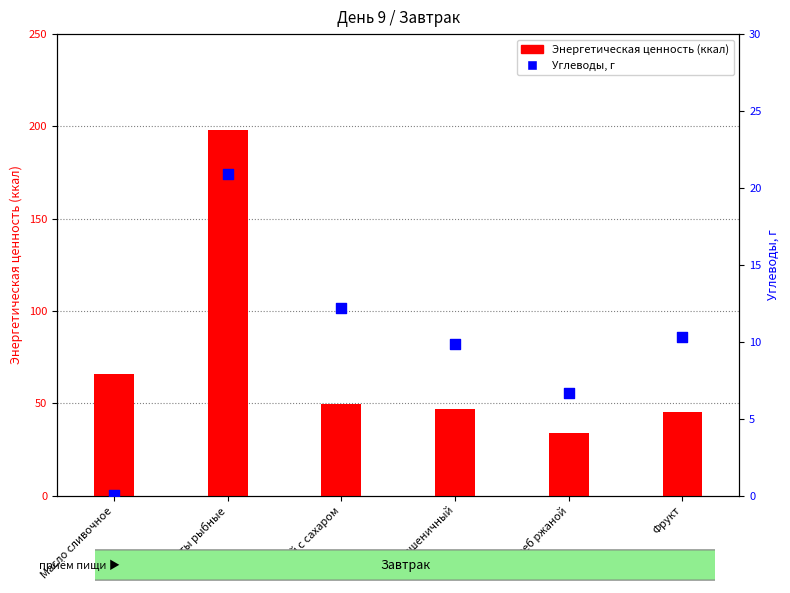

At which category is the sum across all series the highest?

Котлеты рыбные